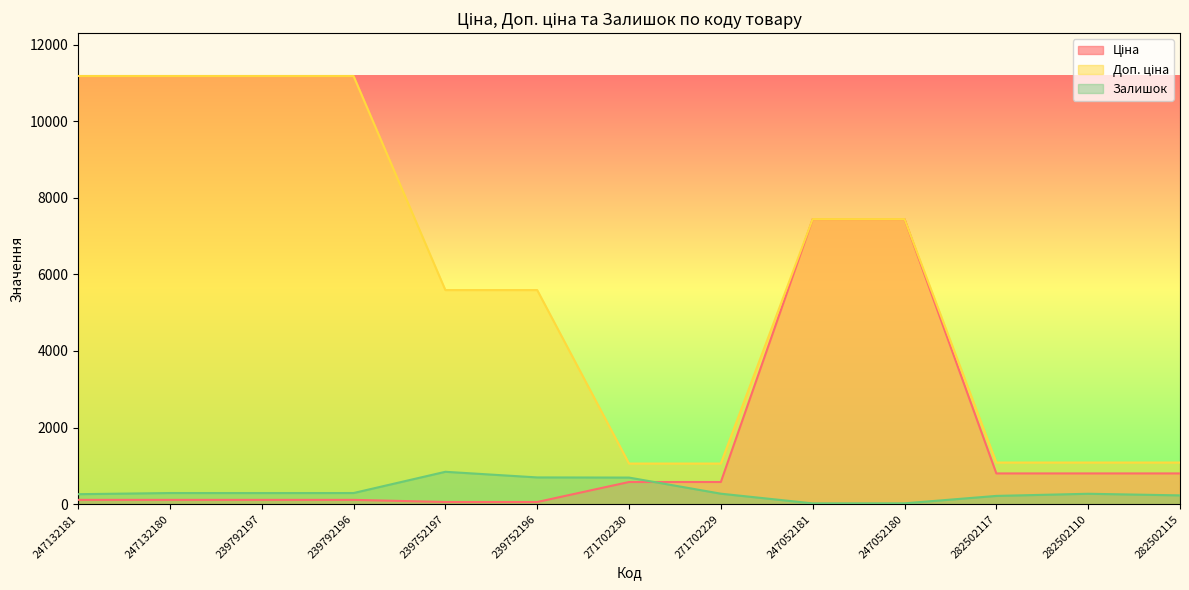

List the labels in order of Залишок value, smallest first.

247052181, 247052180, 282502117, 282502115, 247132181, 282502110, 271702229, 239792197, 247132180, 239792196, 271702230, 239752196, 239752197